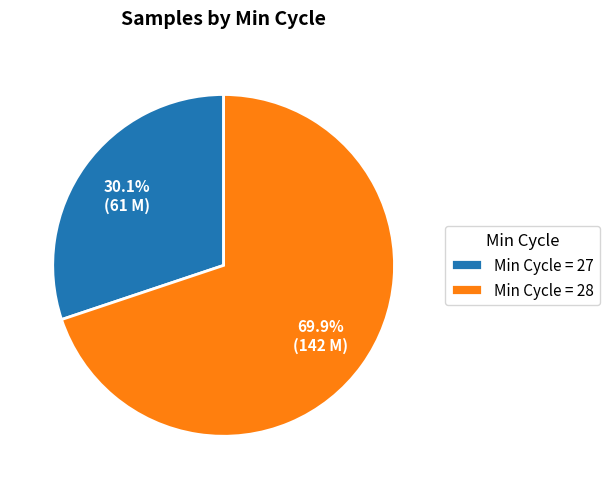

Which category has the biggest portion of the pie?

Min Cycle = 28